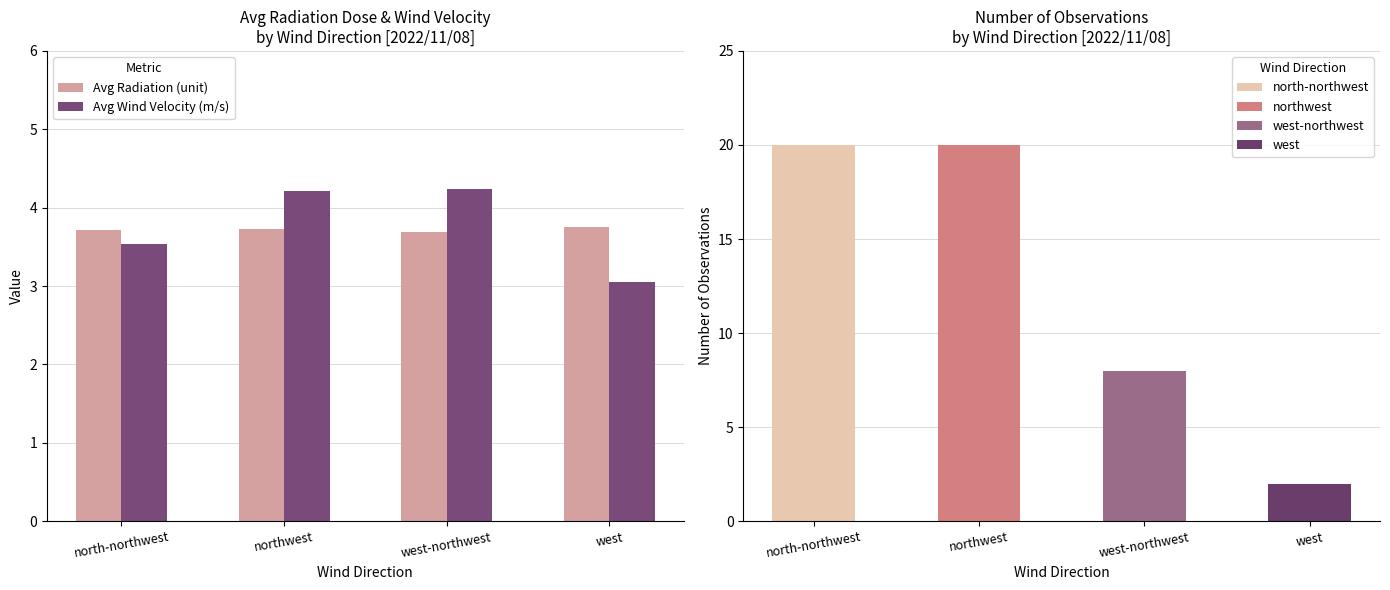

At which label does Avg Wind Velocity (m/s) first exceed 4?

northwest